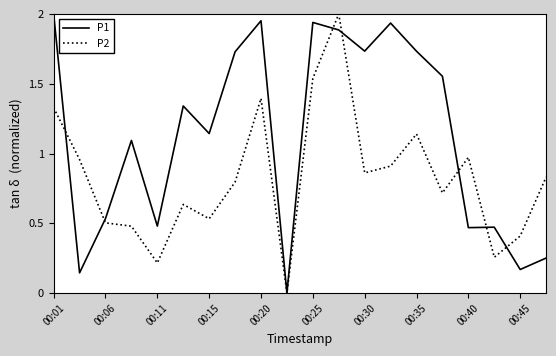

Which series has the largest total across all categories?

P1